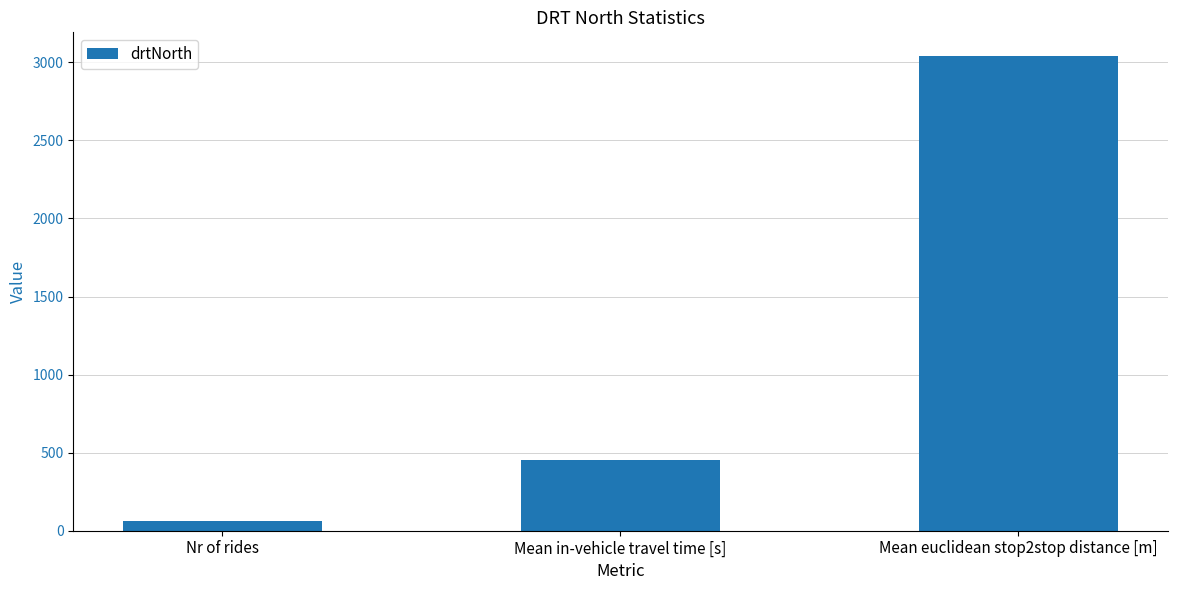

Count the number of categories in the chart.

3